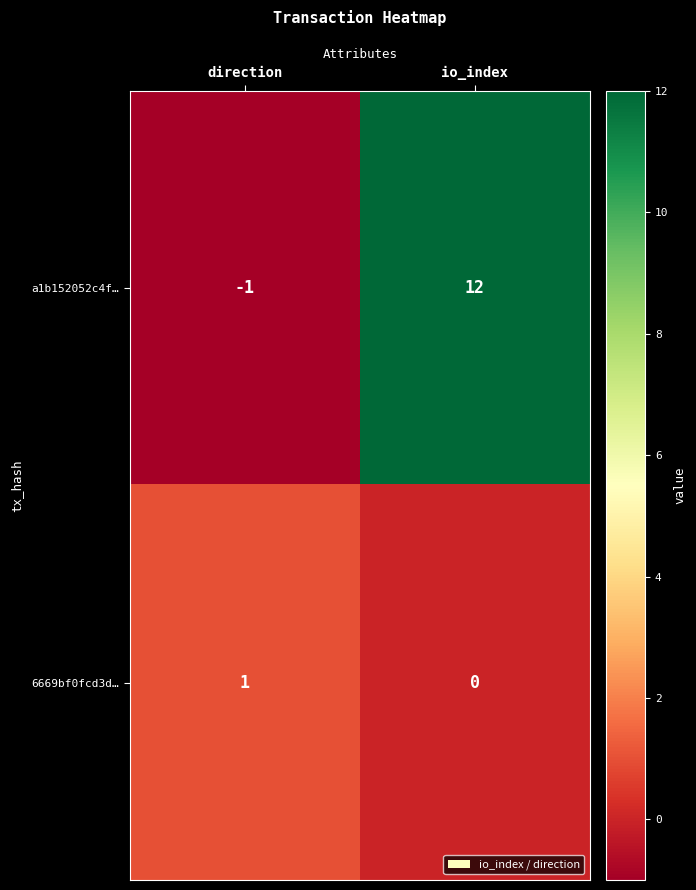

At which category does the chart reach its minimum across all series?

direction